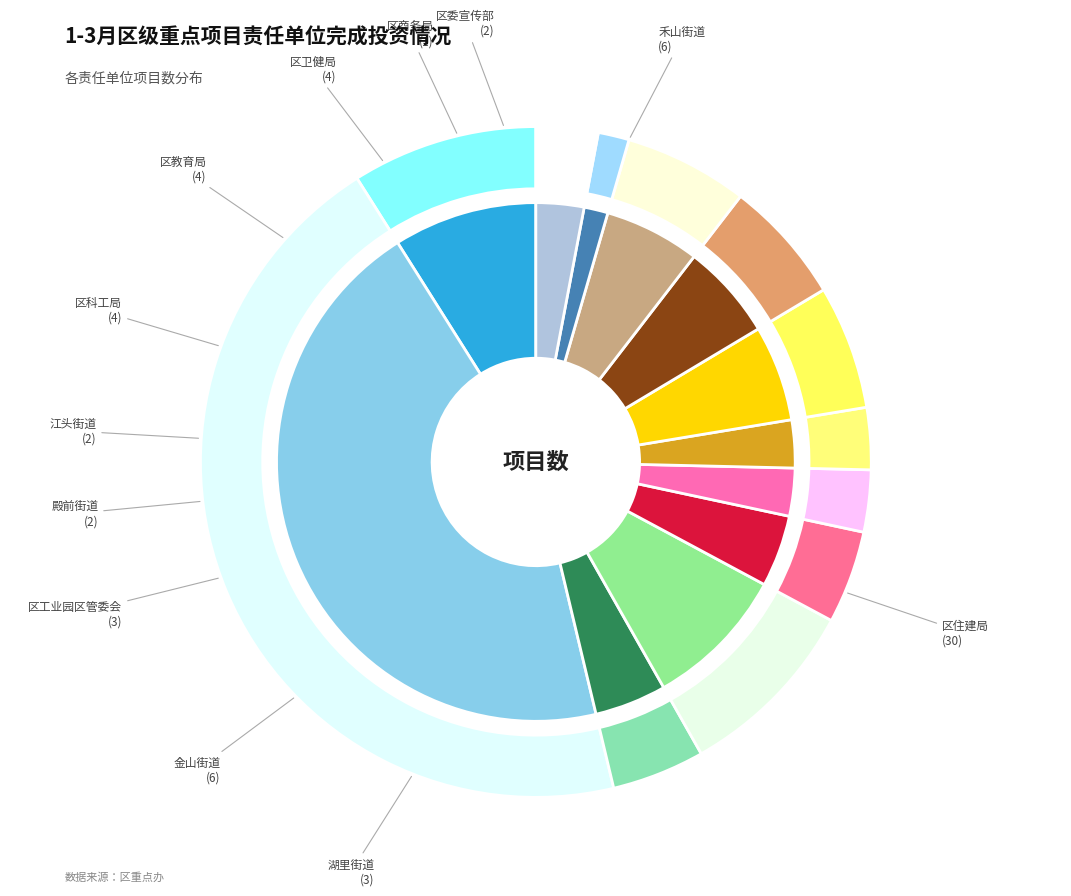

Combined, do 殿前街道 and 区教育局 account for over 50%?

No